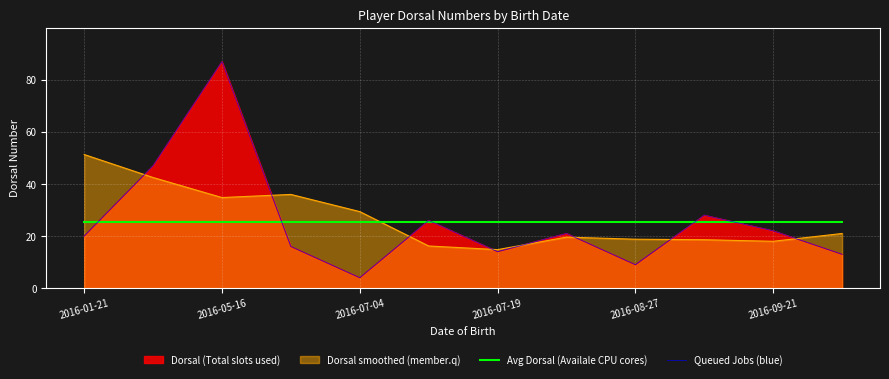

What is the maximum value for Avg Dorsal (Availale CPU cores)?

25.6